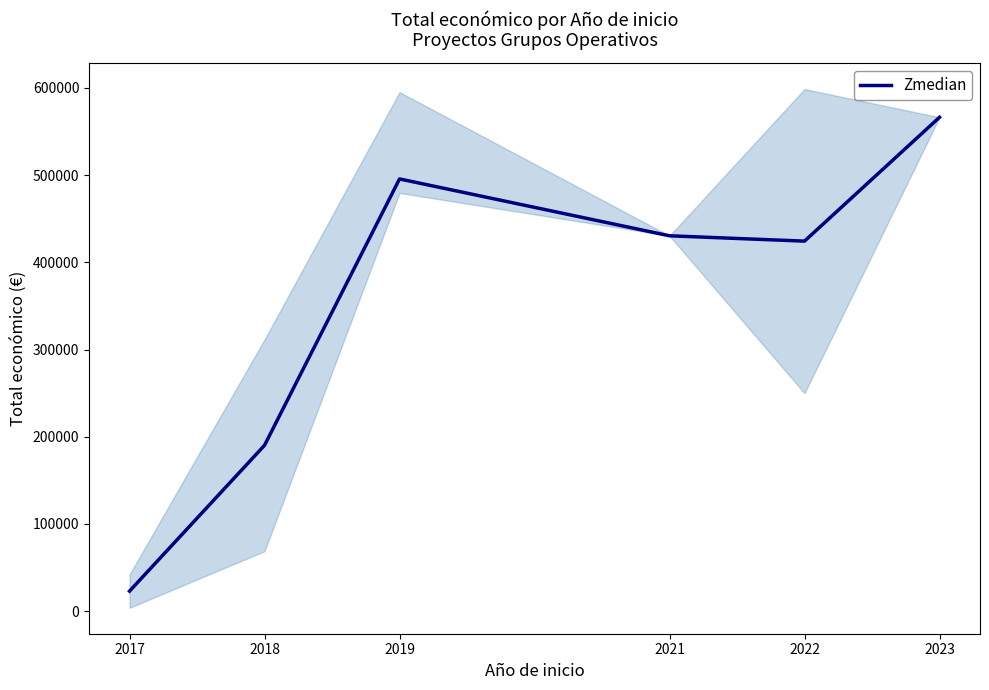

What is the value of the 1st point from the left?

22956.0